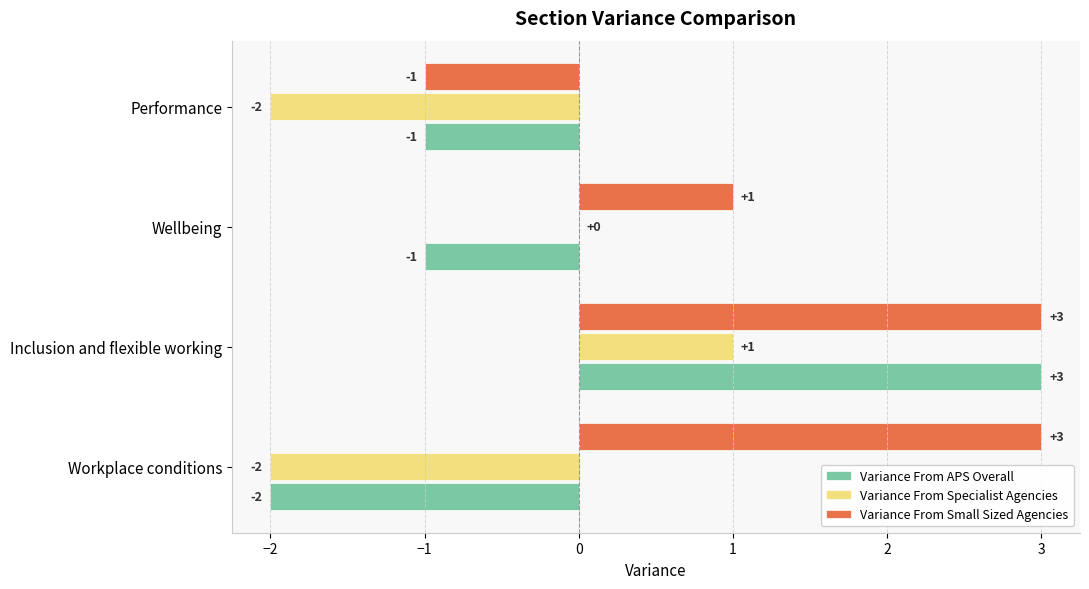

At which category is the sum across all series the highest?

Inclusion and flexible working